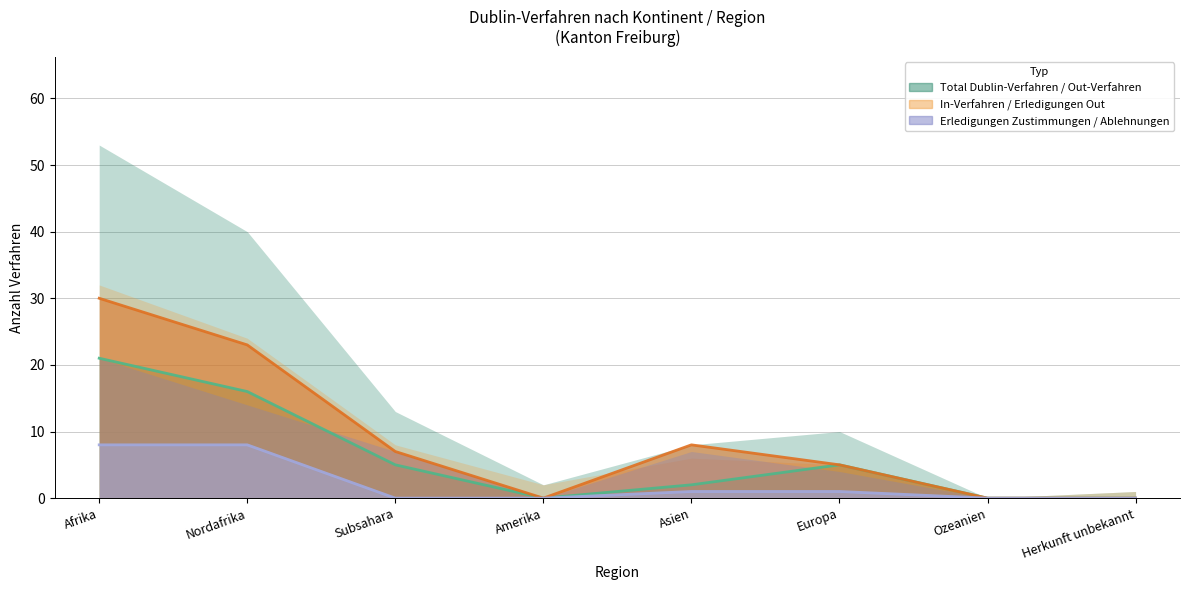

Reading left to right, extract all data points from this chart.

Total Dublin-Verfahren: 21	16	5	0	2	5	0	0
Out-Verfahren: 30	23	7	0	8	5	0	0
Ablehnungen Out: 8	8	0	0	1	1	0	0